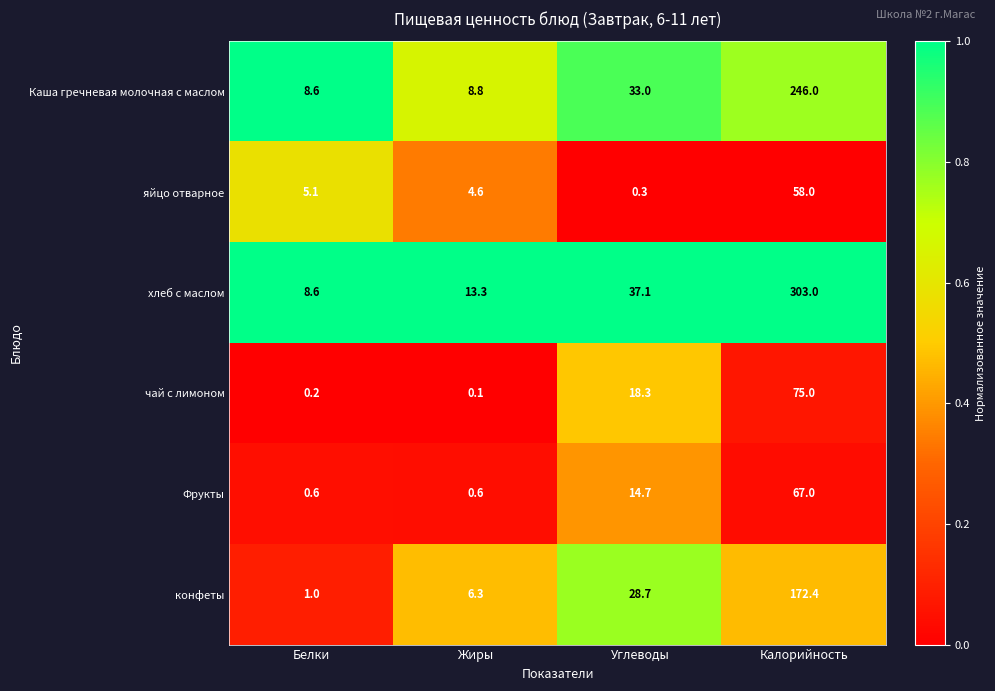

At which category is the sum across all series the highest?

Калорийность